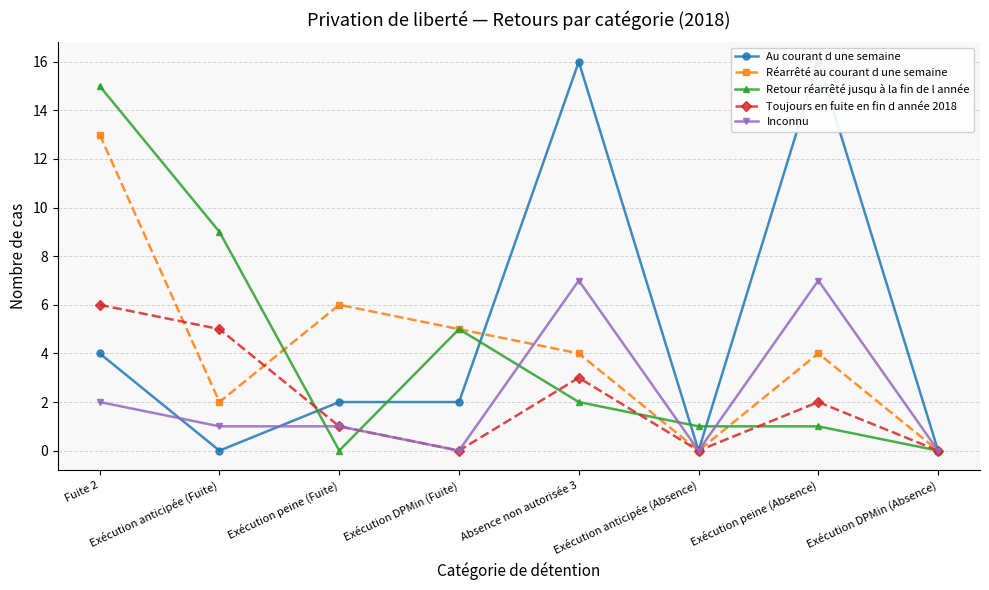

The Au courant d une semaine series shows 16 at Exécution peine (Absence). True or false?

True